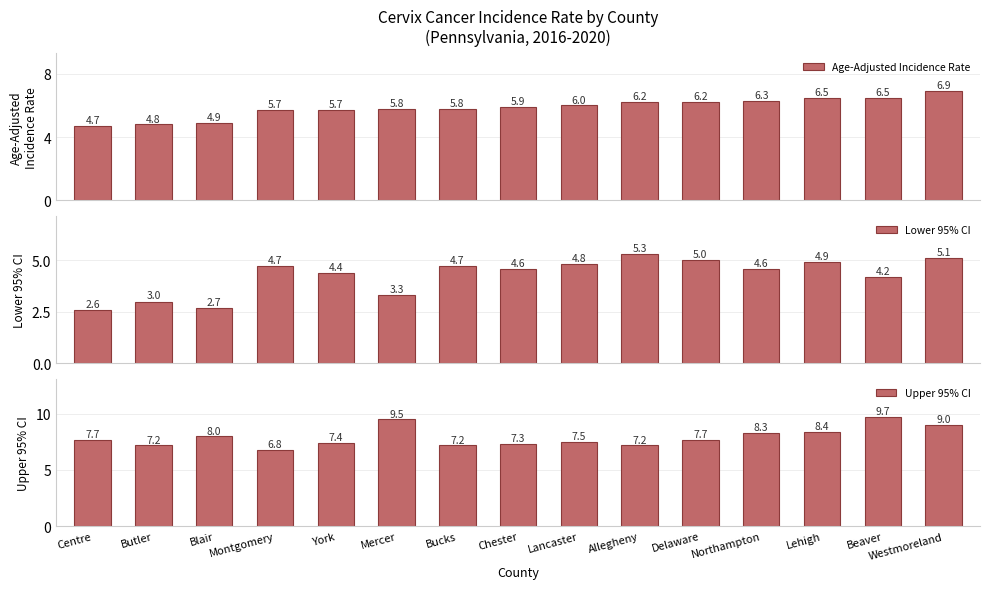

How many data points does each series have?

15